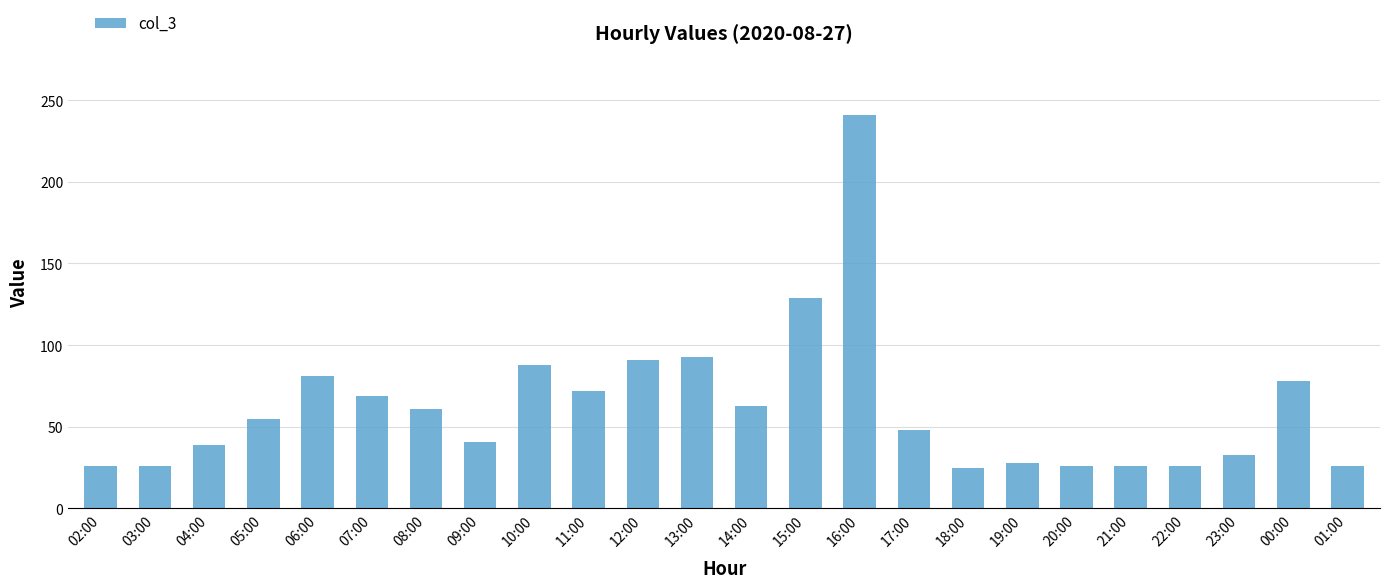

Where is the data nearest to the value 133?

15:00